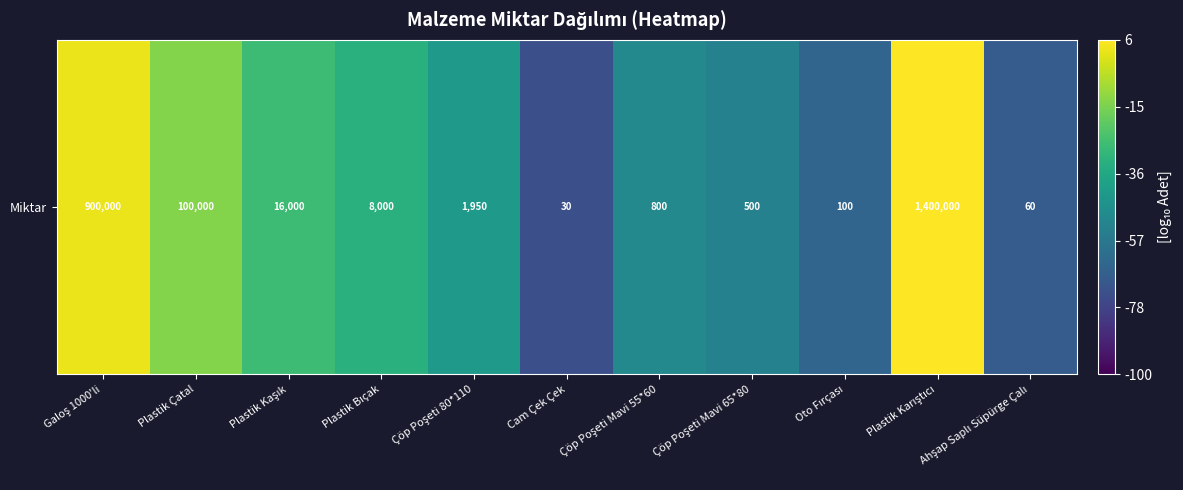

What is the maximum value shown in the chart?

6.1